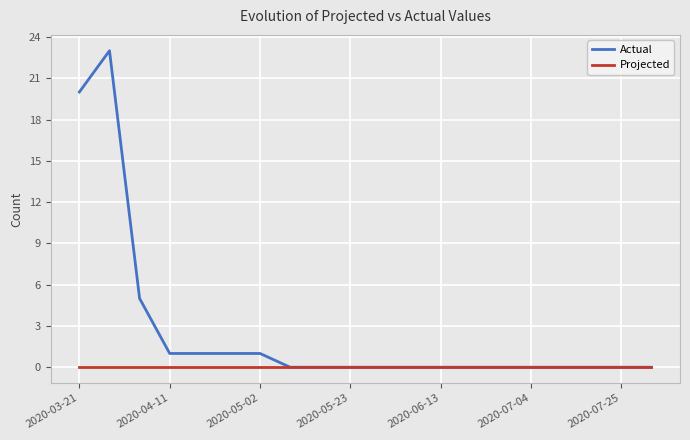

How many series are shown in this chart?

2